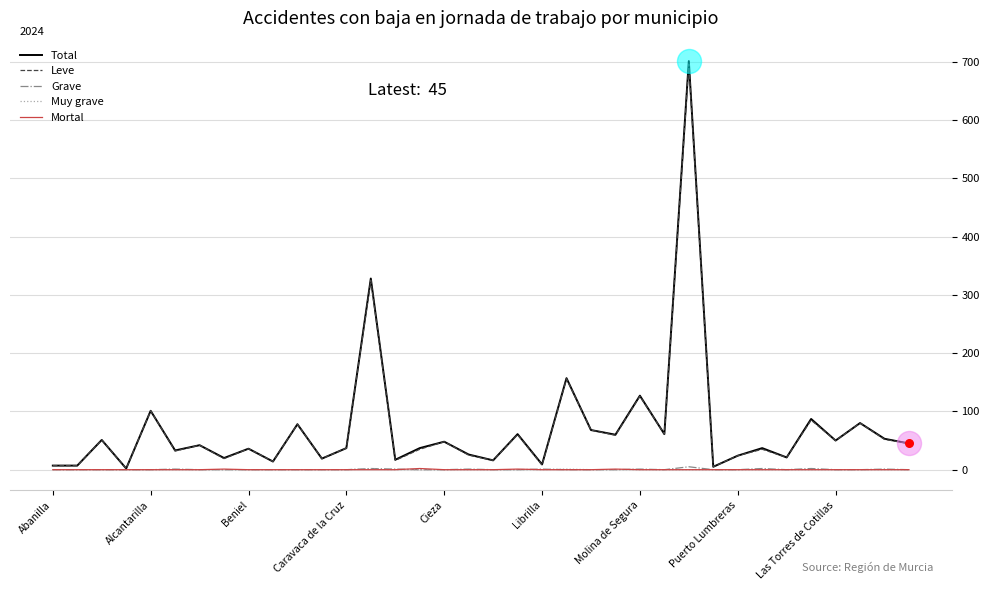

Which series has the widest spread of values?

Total